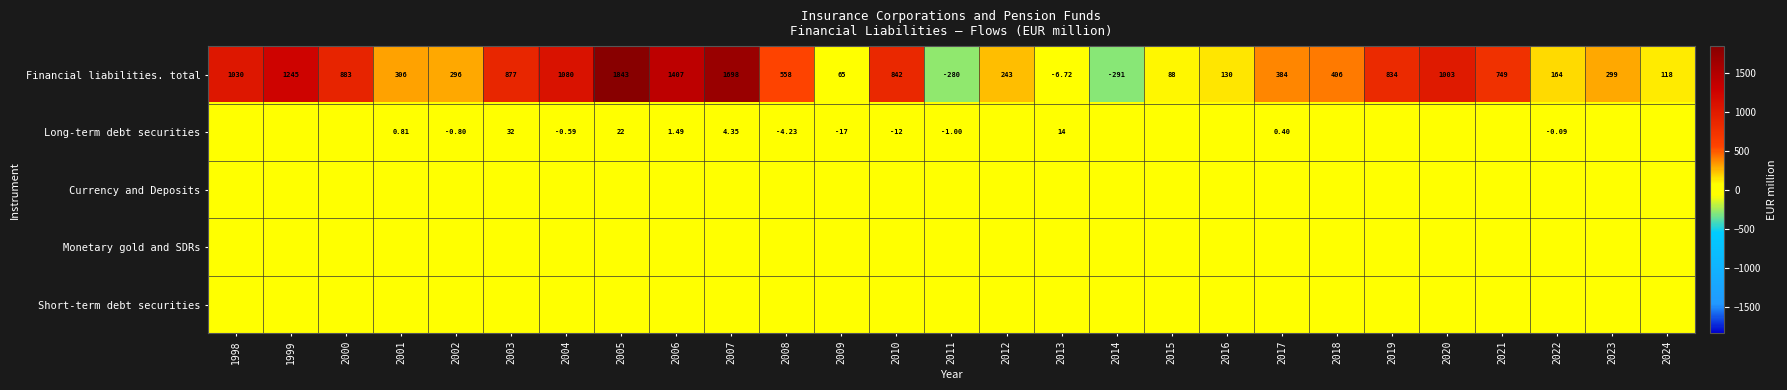

The value of Short-term debt securities at 2006 is 0.0. True or false?

True